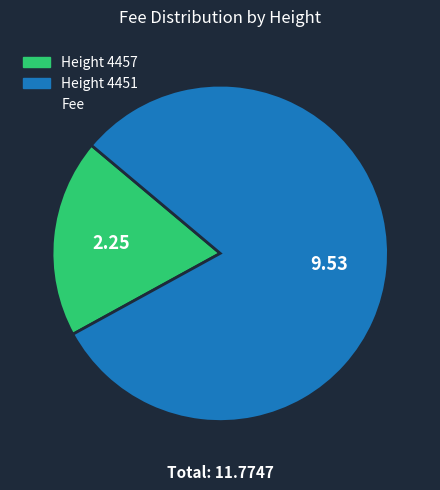

Does any single category account for the majority?

Yes